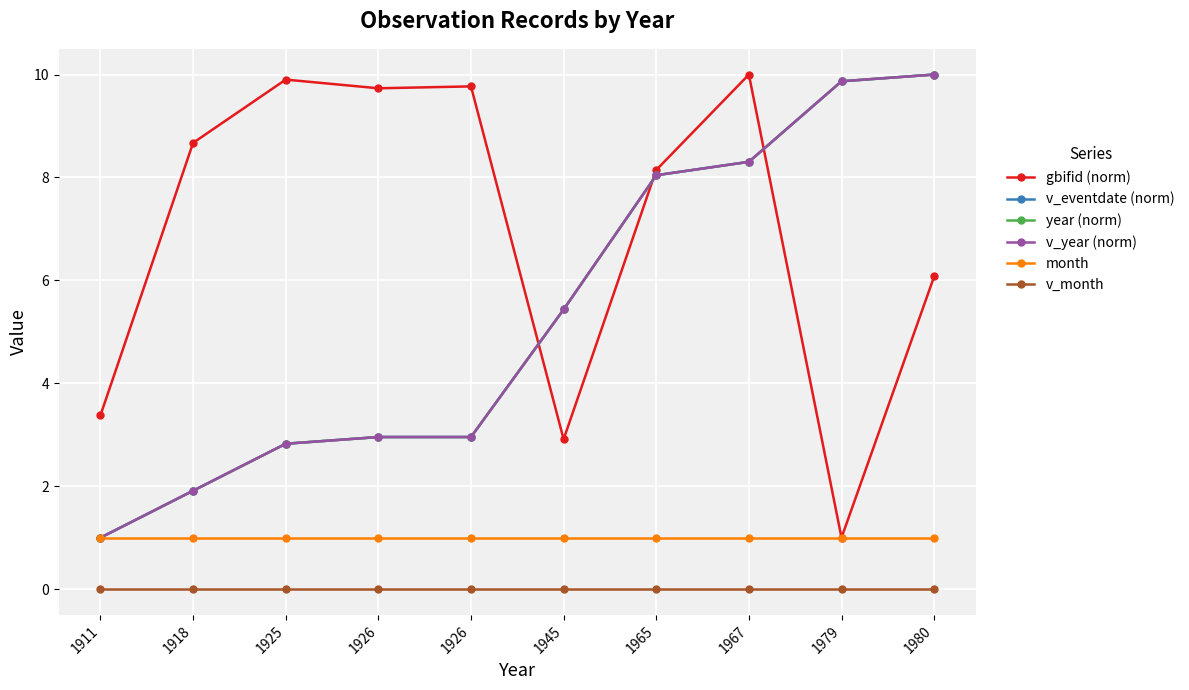

Reading left to right, what are all the values shown in this chart?

gbifid (norm): 3.4	8.7	9.9	9.7	9.8	2.9	8.1	10.0	1.0	6.1
v_eventdate (norm): 1.0	1.9	2.8	3.0	3.0	5.4	8.0	8.3	9.9	10.0
year (norm): 1.0	1.9	2.8	3.0	3.0	5.4	8.0	8.3	9.9	10.0
v_year (norm): 1.0	1.9	2.8	3.0	3.0	5.4	8.0	8.3	9.9	10.0
month: 1.0	1.0	1.0	1.0	1.0	1.0	1.0	1.0	1.0	1.0
v_month: 0.0	0.0	0.0	0.0	0.0	0.0	0.0	0.0	0.0	0.0